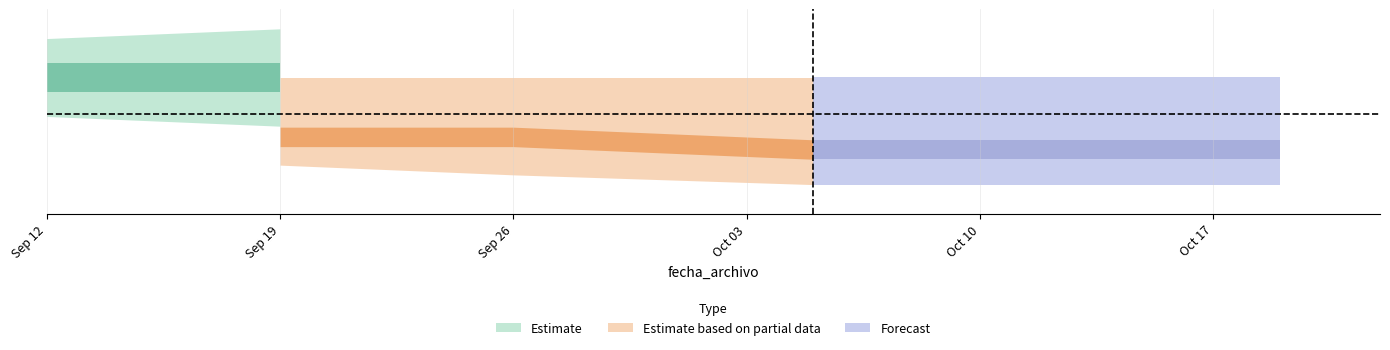

What is the difference between the maximum and second lowest values?

200